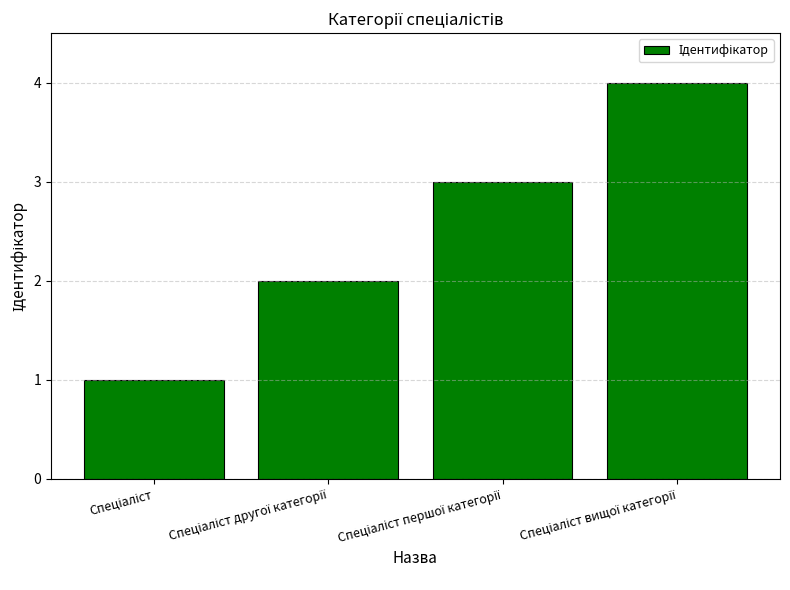

What is the difference between the maximum and minimum values?

3